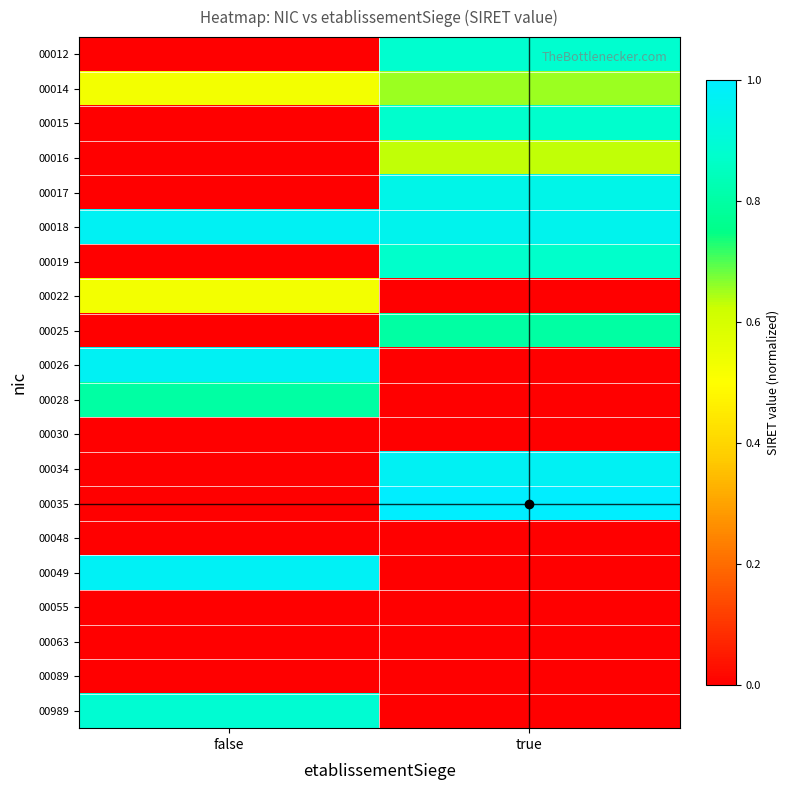

What is the total value across all series at false?

5.7